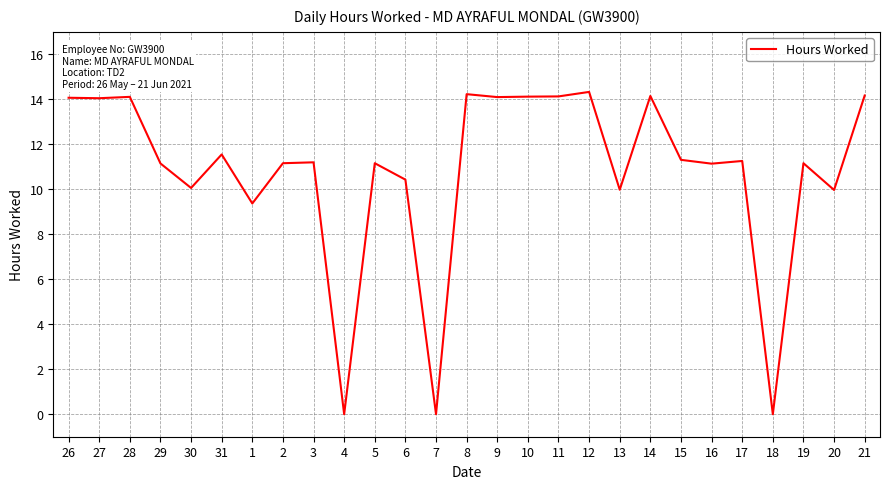

True or false: the data shows 11.2 at 29.

True